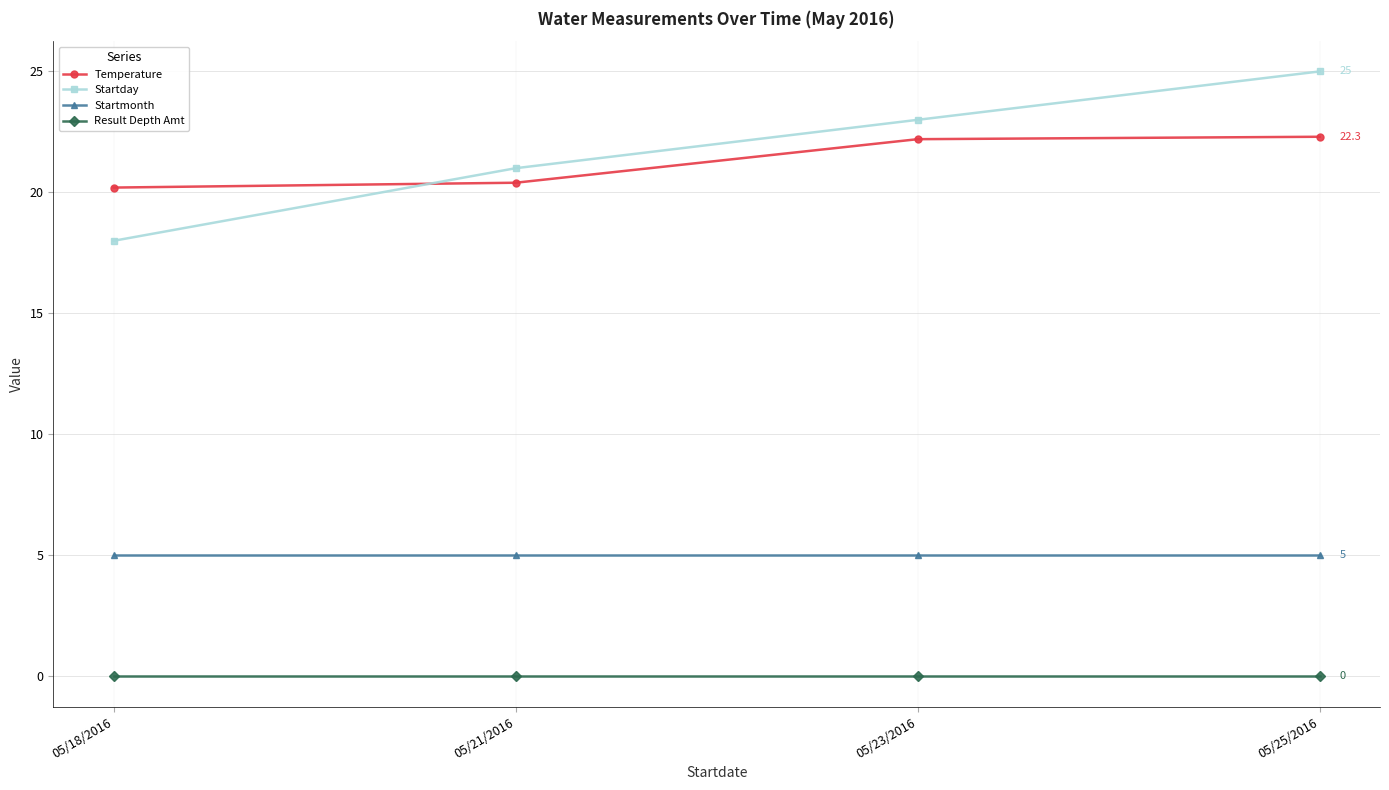

Which series has the largest total across all categories?

Startday